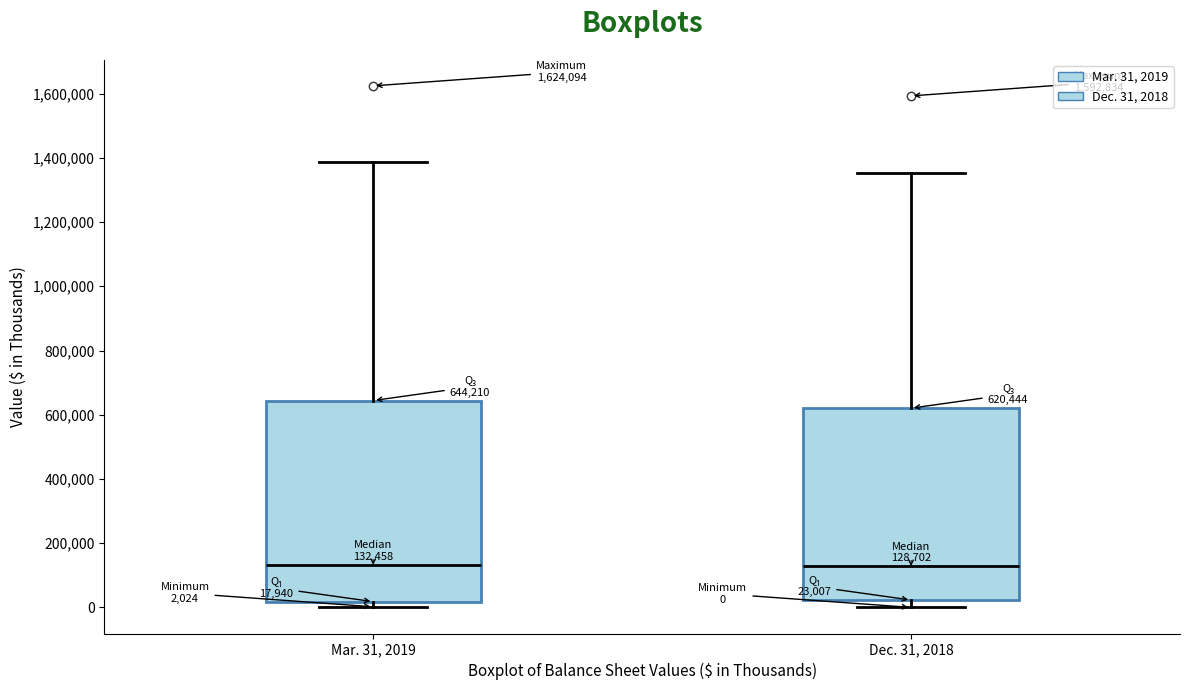

Which box is the tallest, from its lower edge to its upper edge?

Mar. 31, 2019